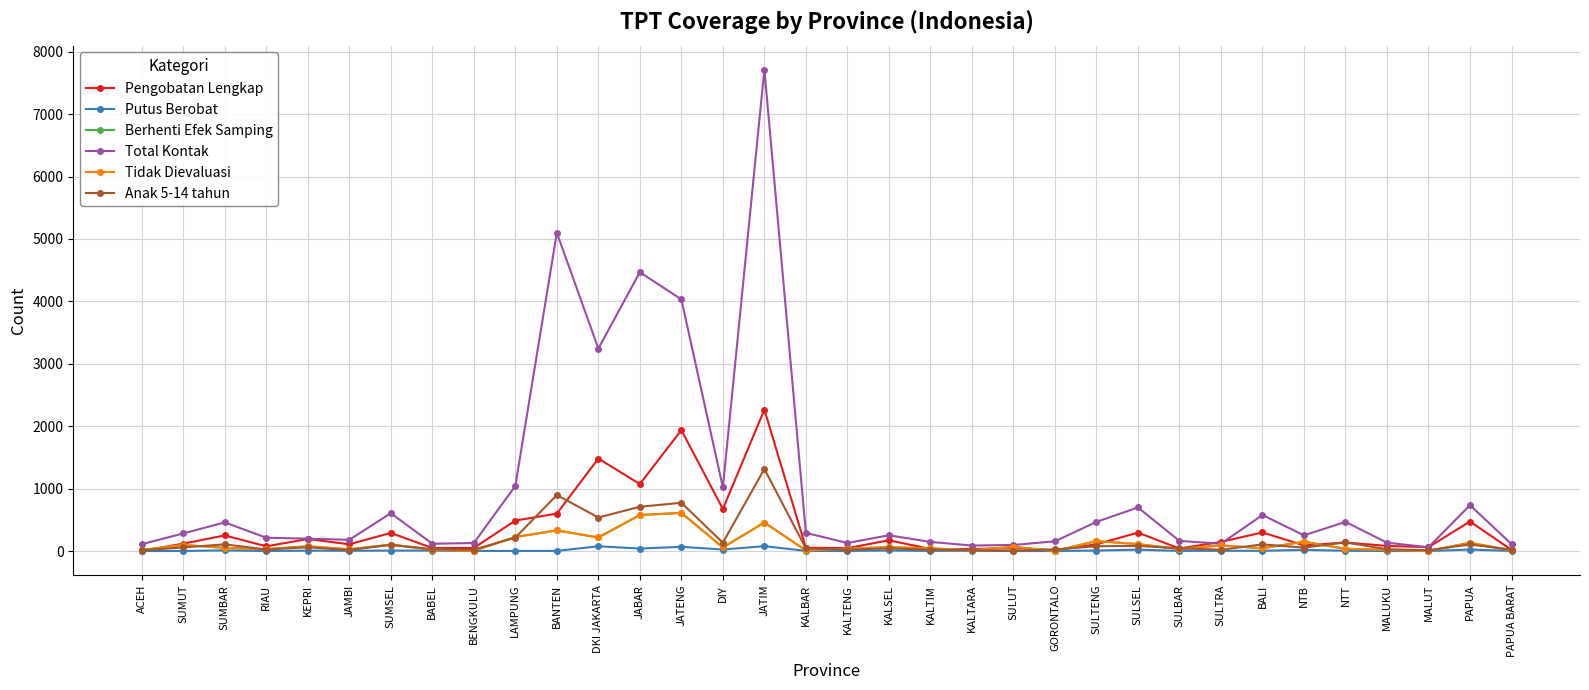

True or false: Anak 5-14 tahun has a value of 25 at BALI.

False